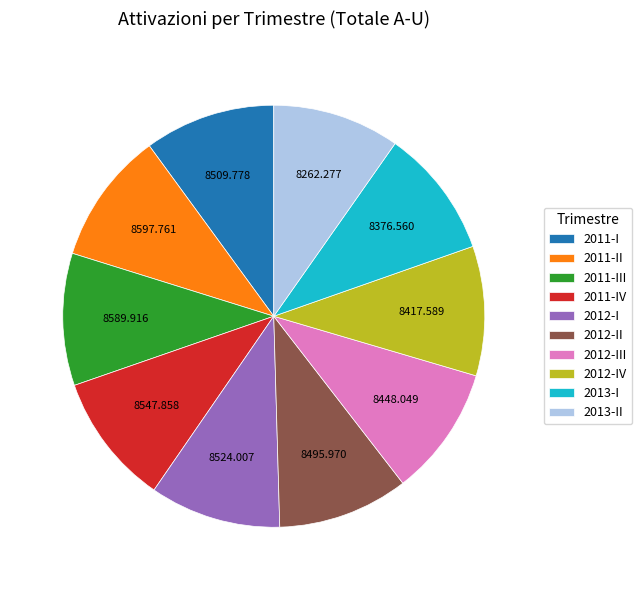

Is the sum of 2011-II and 2011-I greater than half?

No